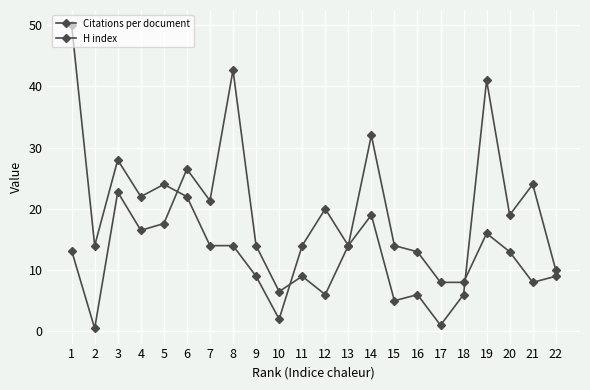

At how many categories does at least one series exceed 1?

22